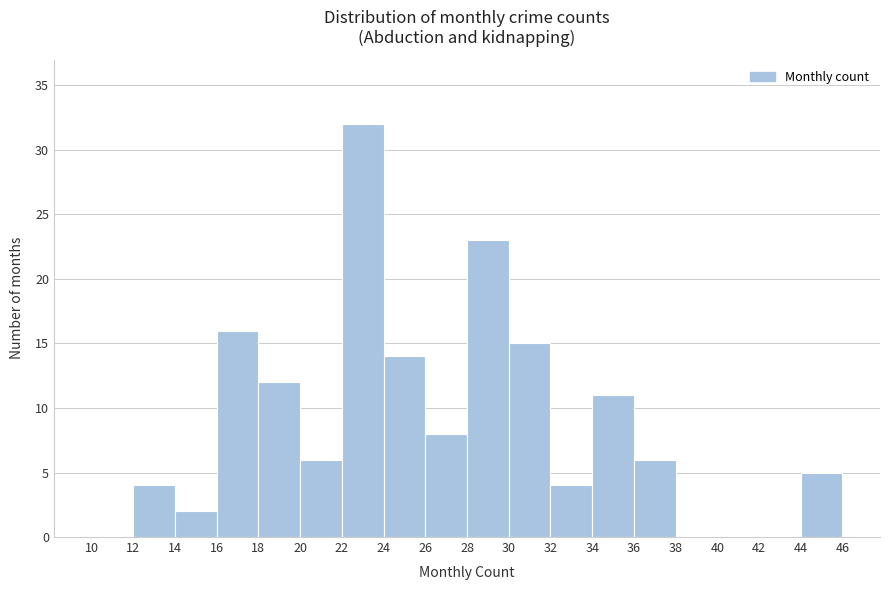

Reading left to right, transcribe this chart: for each bar, give the range it covers on the x-axis and its height. The values are not printed on the chart, so give them approximately, as read against the axis.

10 to 12: 0
12 to 14: 4
14 to 16: 2
16 to 18: 16
18 to 20: 12
20 to 22: 6
22 to 24: 32
24 to 26: 14
26 to 28: 8
28 to 30: 23
30 to 32: 15
32 to 34: 4
34 to 36: 11
36 to 38: 6
38 to 40: 0
40 to 42: 0
42 to 44: 0
44 to 46: 5